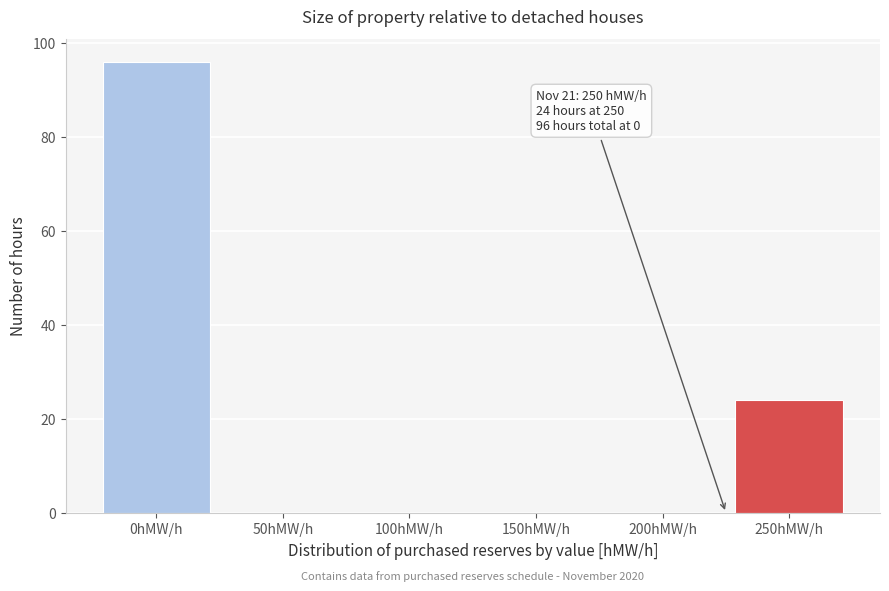

Reading right to left, what are all the values shown in this chart?

250hMW/h=24	200hMW/h=0	150hMW/h=0	100hMW/h=0	50hMW/h=0	0hMW/h=96